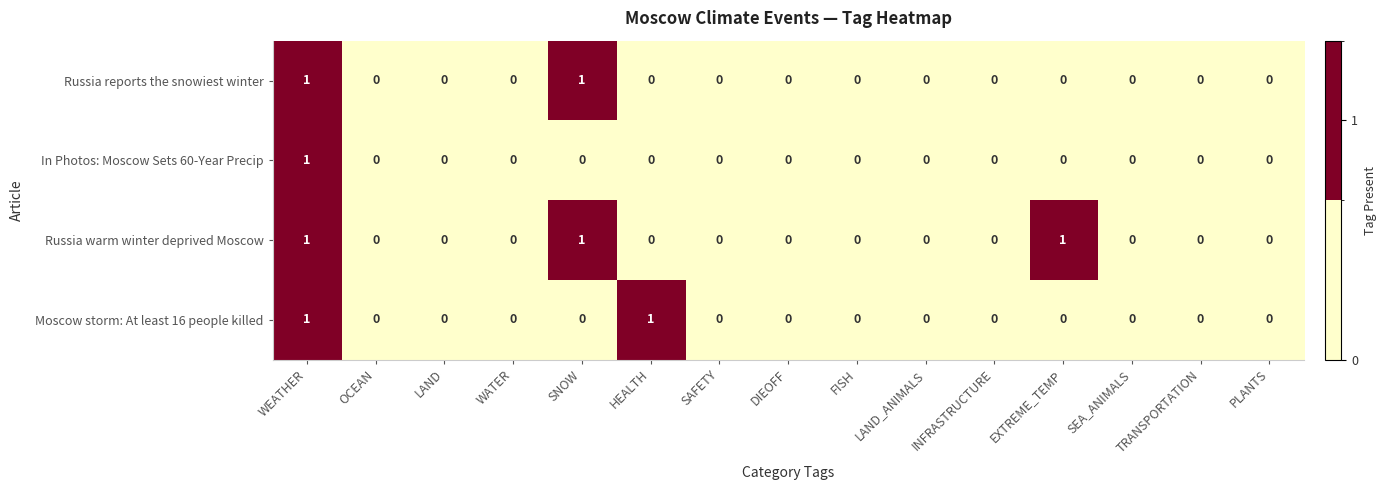

Which series has the largest total across all categories?

Russia warm winter deprived Moscow